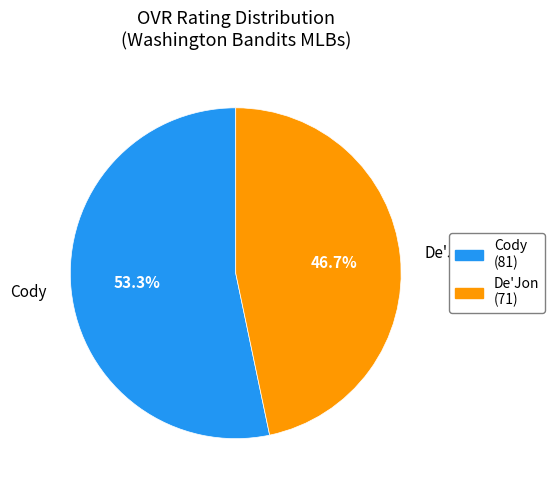

To the nearest percent, what percentage of the pie is Cody?

53%